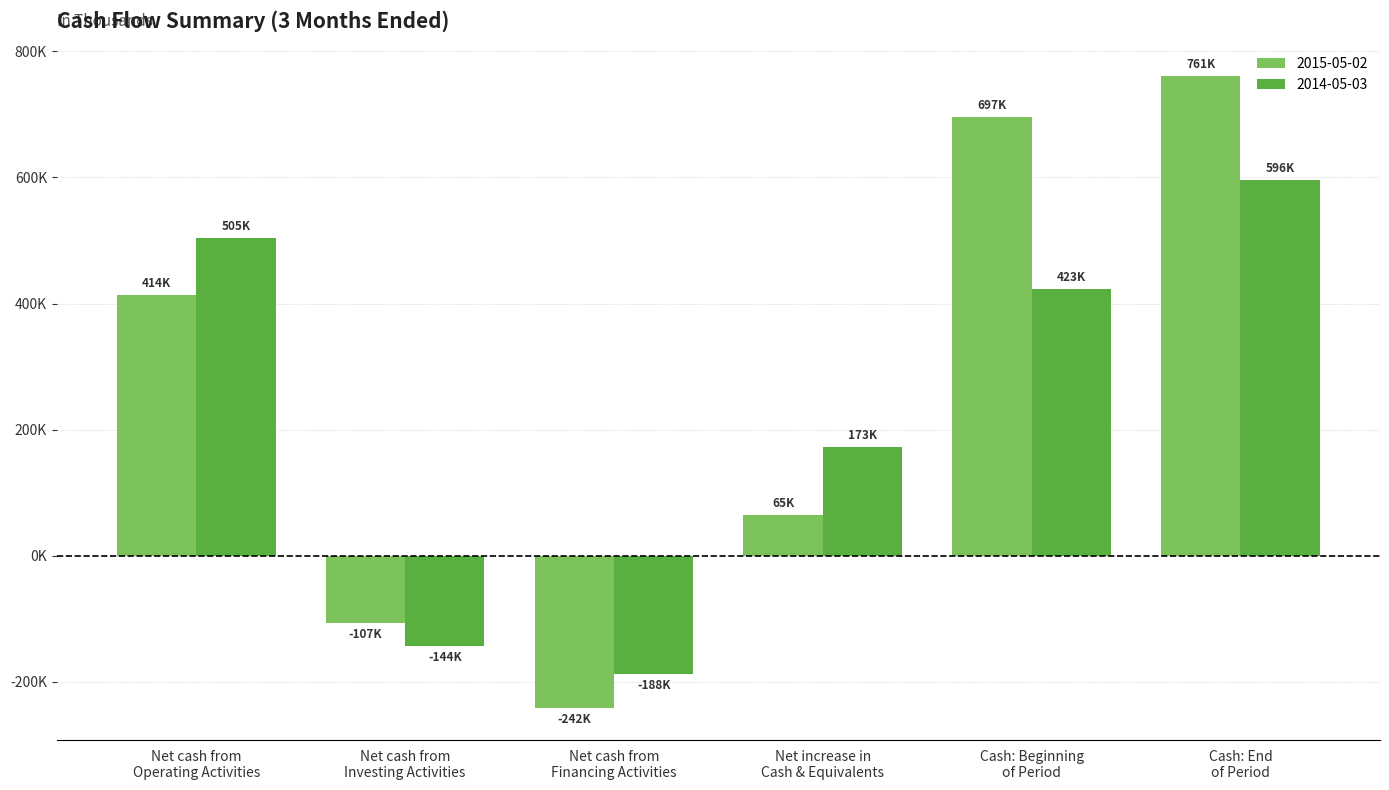

Which series has the largest range (max minus min)?

2015-05-02